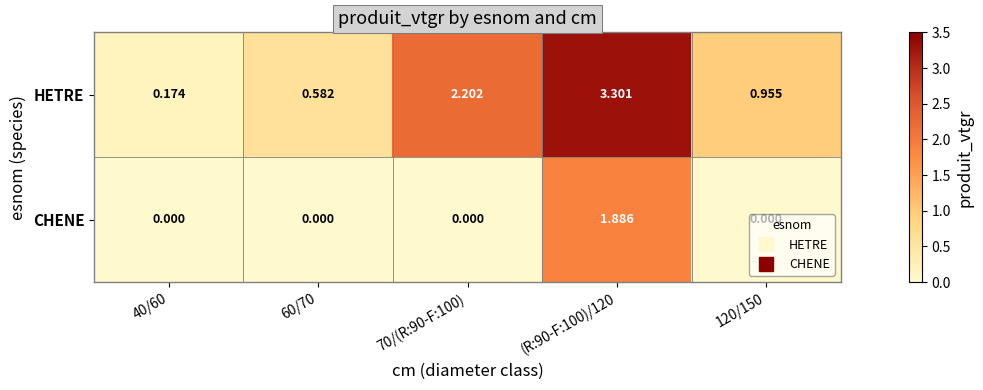

Which series changed the most between 60/70 and 70/(R:90-F:100)?

HETRE